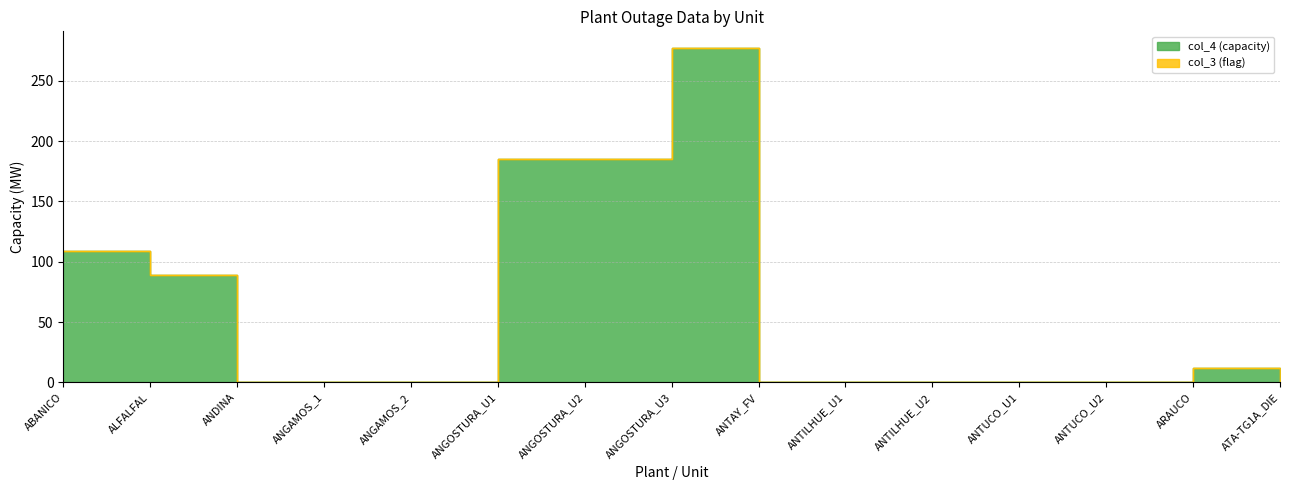

At which category does the data reach its first local peak?

ANGOSTURA_U3